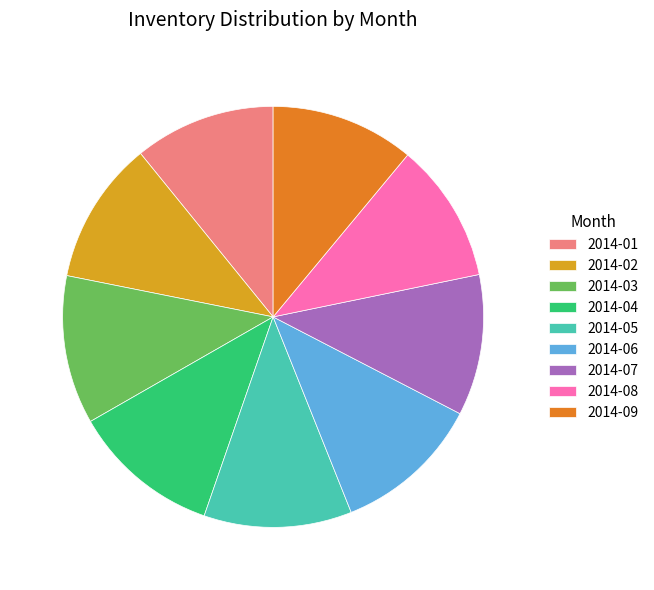

Approximately how many times larger is the value at 2014-07 compared to 2014-08?

1.0